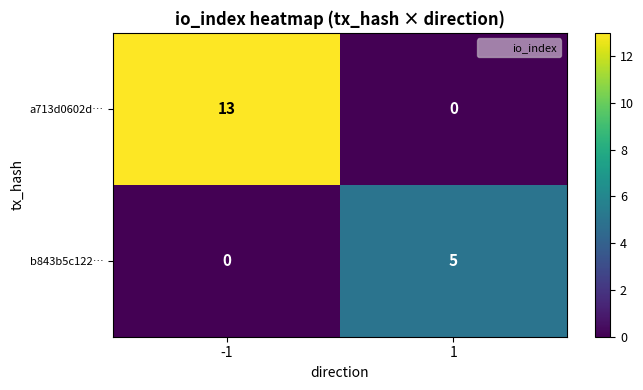

At which category is the sum across all series the highest?

-1